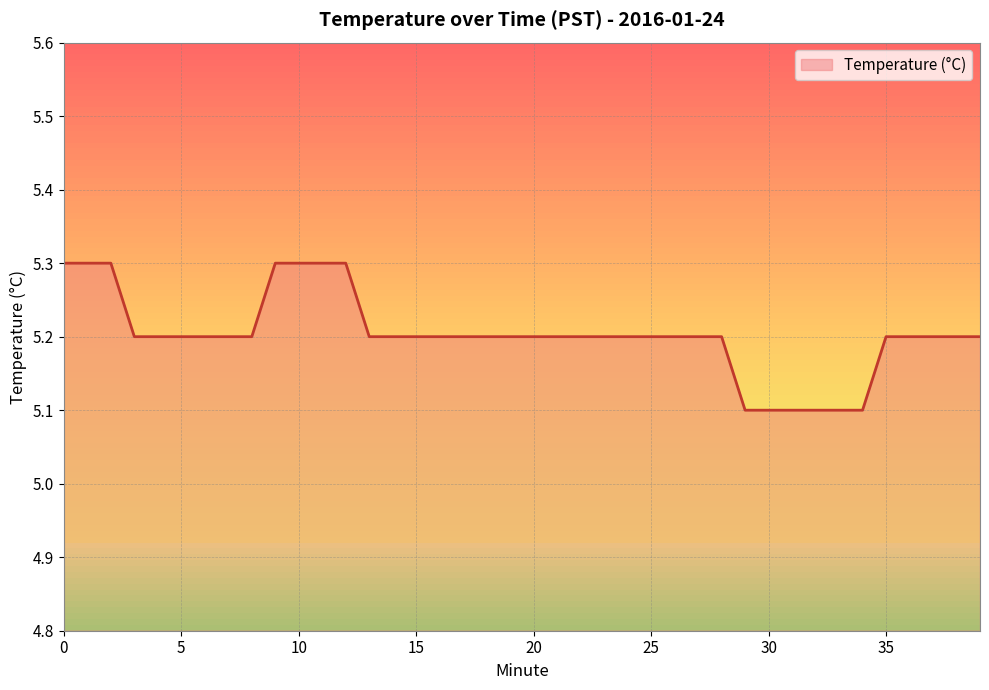

What is the average value?

5.2